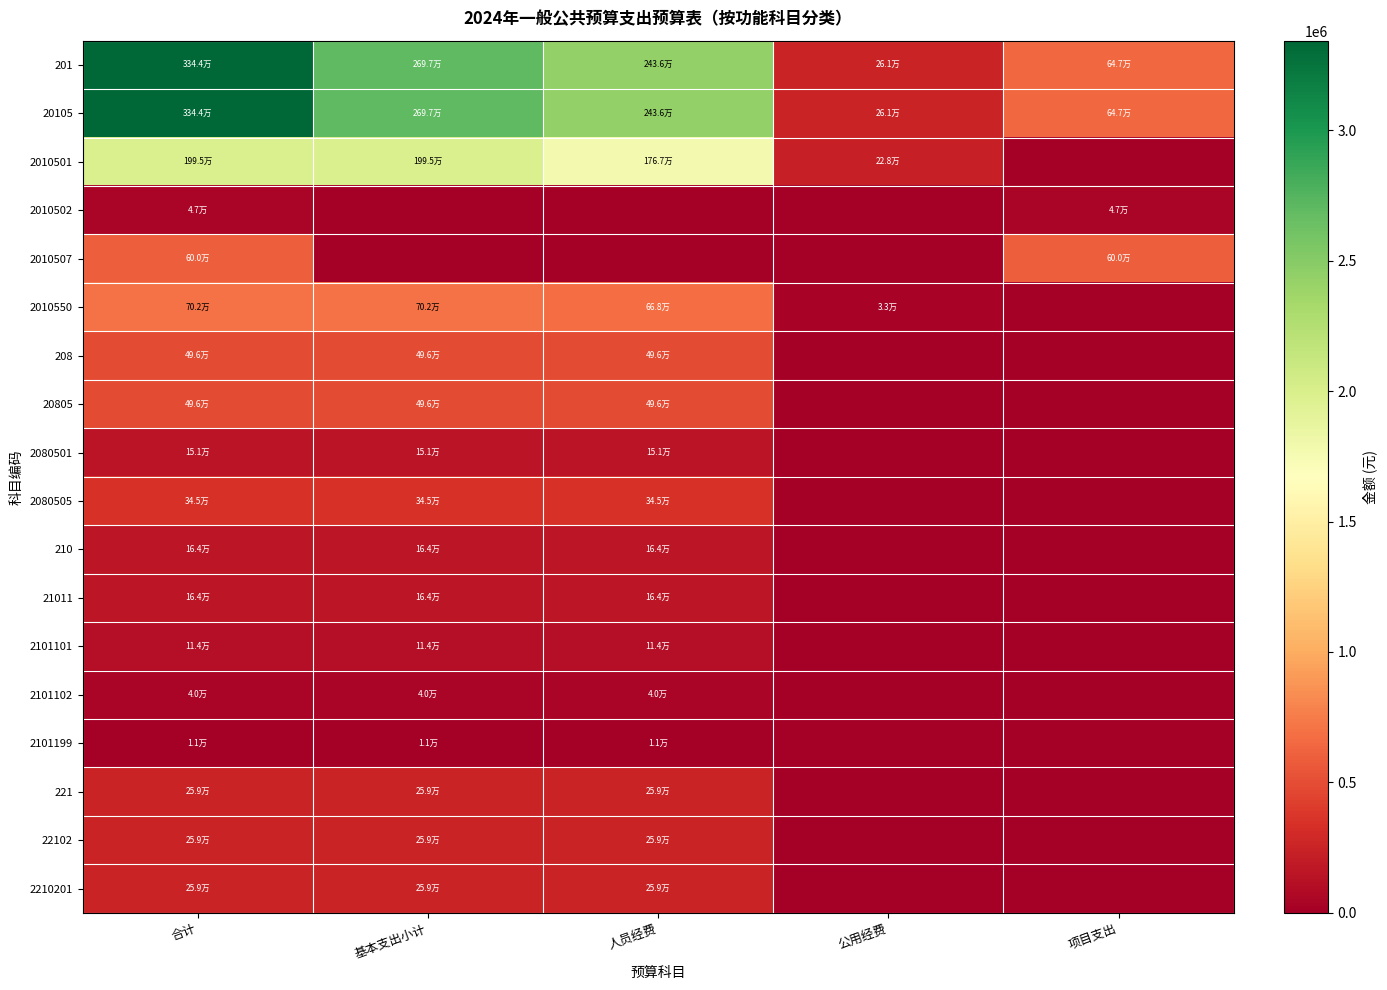

Count the number of categories in the chart.

5